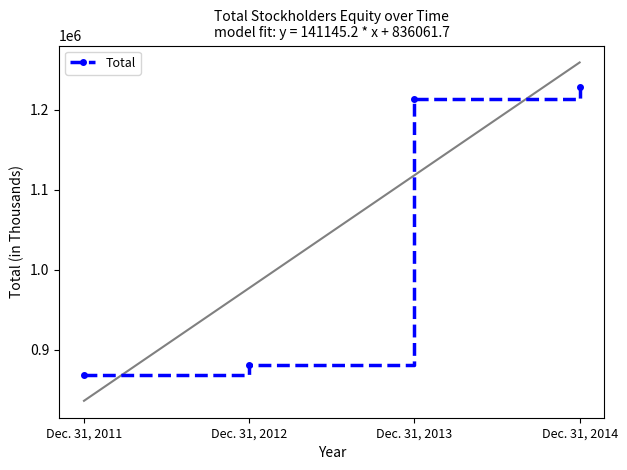

The chart shows a value of 797286 at Dec. 31, 2013. True or false?

False